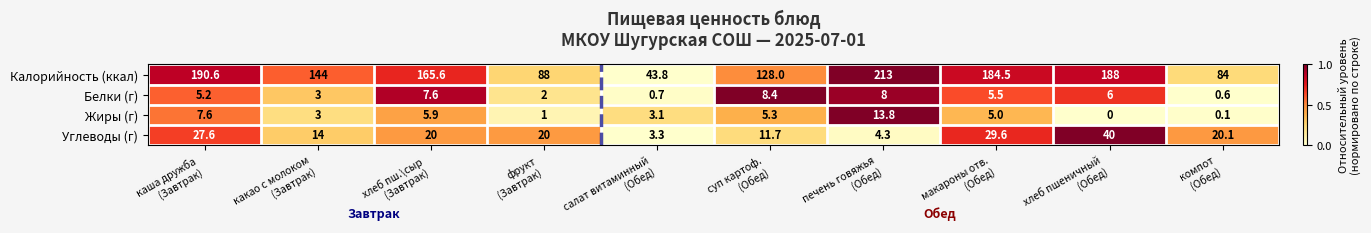

Rank the series by their maximum value, from lowest to highest.

Белки (г), Жиры (г), Углеводы (г), Калорийность (ккал)